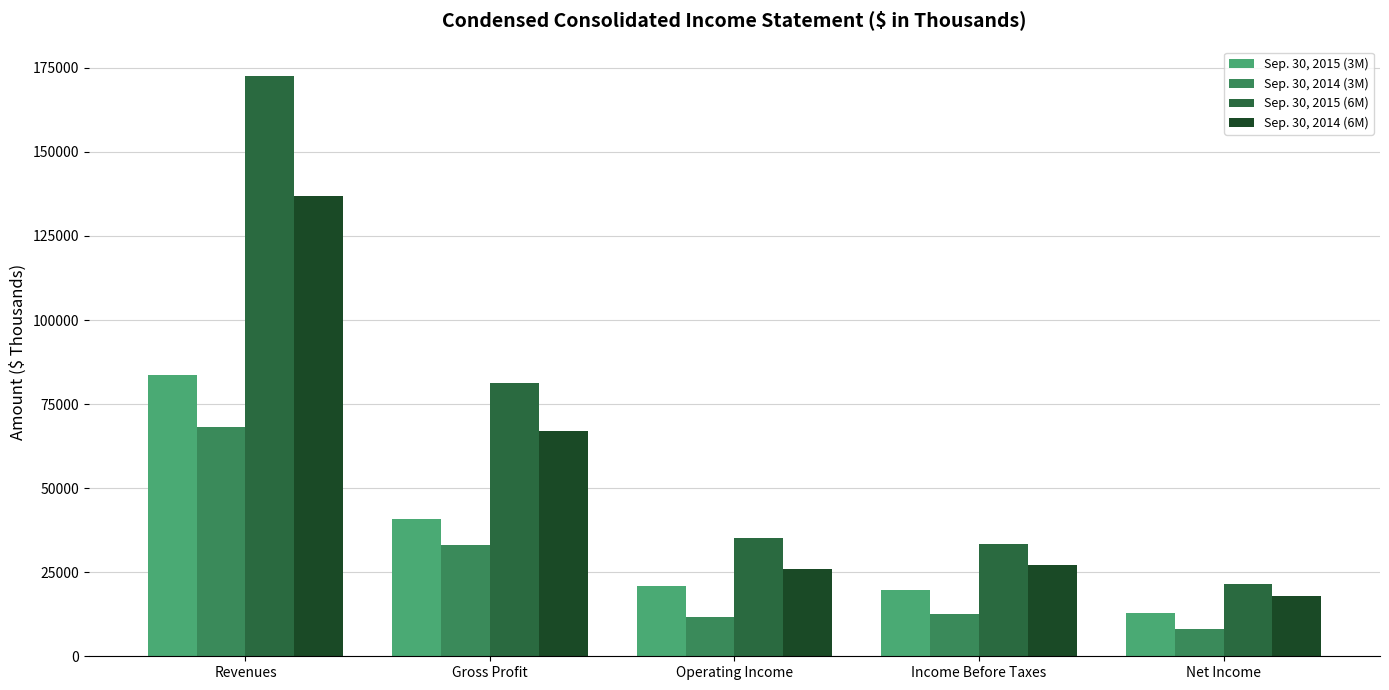

At Revenues, list the series in order from smallest to largest.

Sep. 30, 2014 (3M), Sep. 30, 2015 (3M), Sep. 30, 2014 (6M), Sep. 30, 2015 (6M)